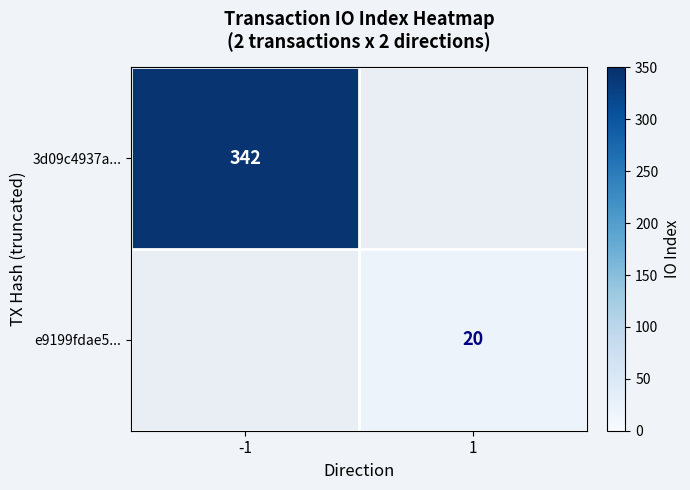

Is it true that 3d09c4937a... equals 189 at -1?

False